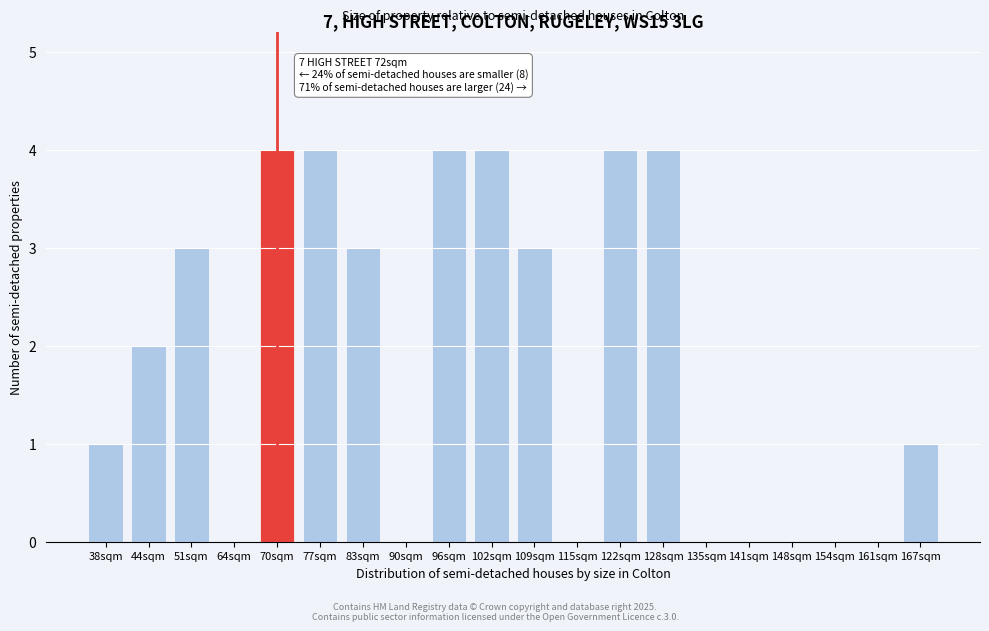

Reading right to left, list all the values displayed in this chart.

167sqm=1	161sqm=0	154sqm=0	148sqm=0	141sqm=0	135sqm=0	128sqm=4	122sqm=4	115sqm=0	109sqm=3	102sqm=4	96sqm=4	90sqm=0	83sqm=3	77sqm=4	70sqm=4	64sqm=0	51sqm=3	44sqm=2	38sqm=1